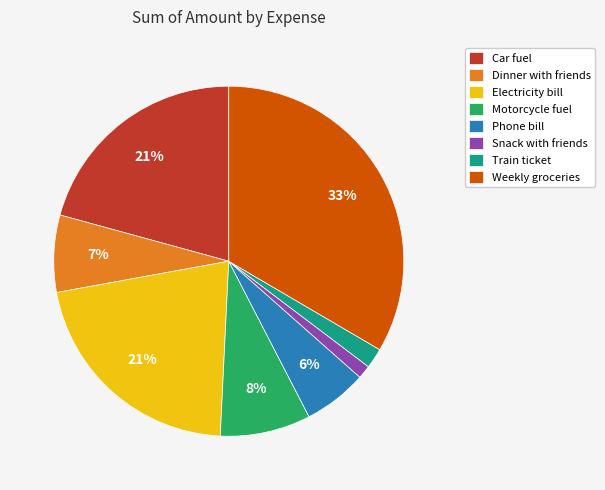

Count the number of slices in the pie.

8